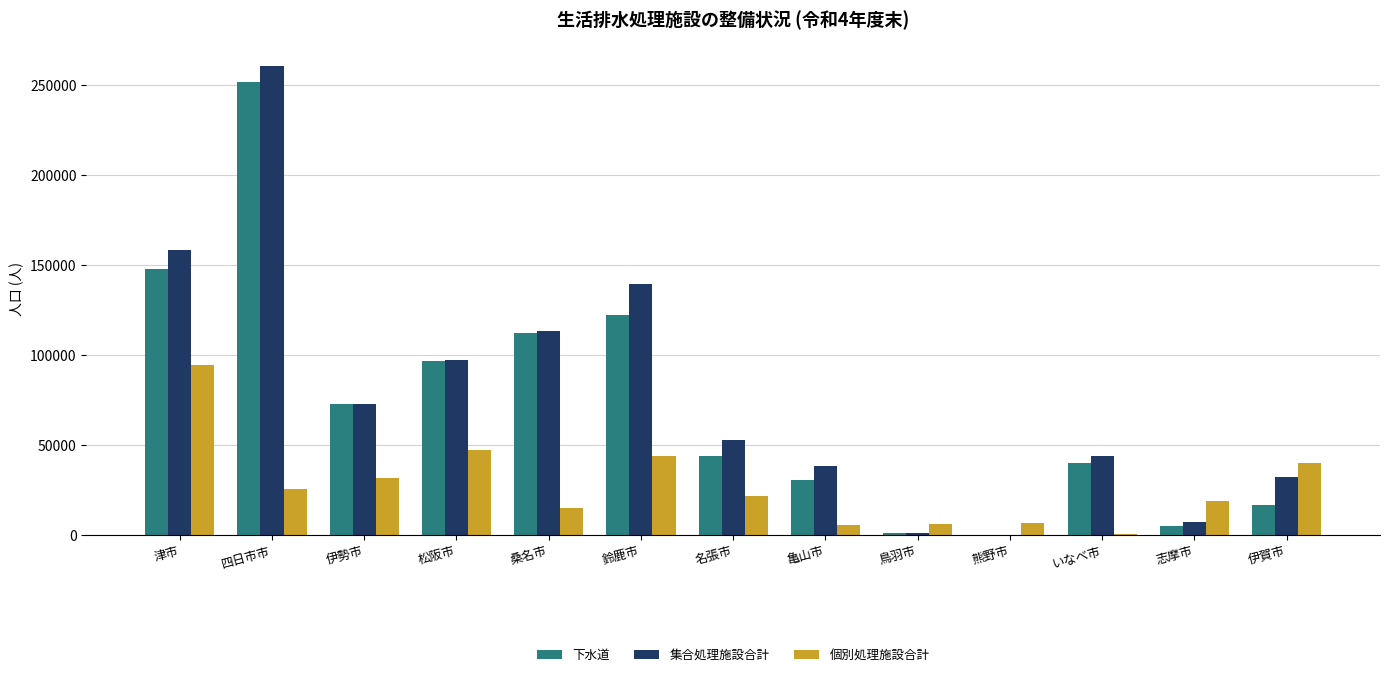

What is the sum of the 集合処理施設合計 values at いなべ市 and 伊賀市?

76506